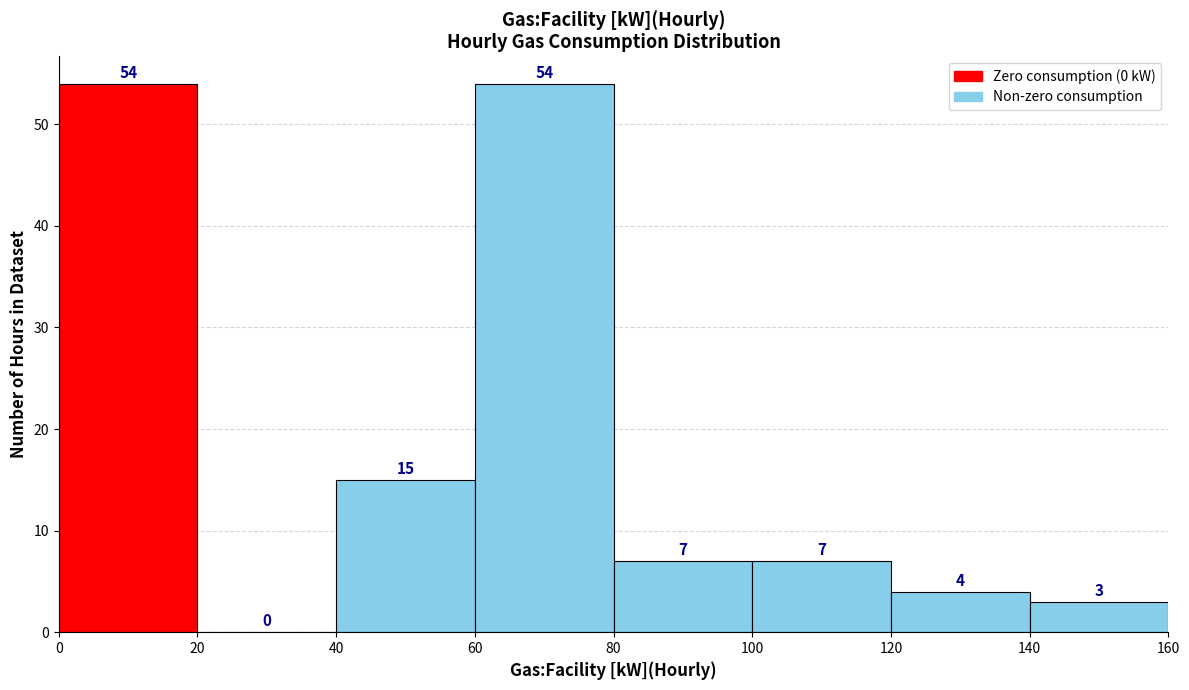

What is the height of the bar covering 100 to 120 on the x-axis?

7